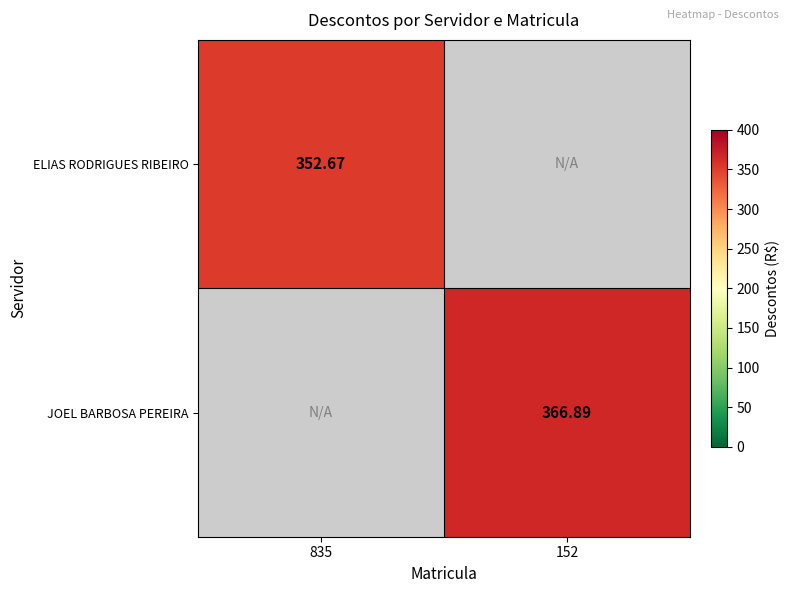

Is the value of ELIAS RODRIGUES RIBEIRO at 835 greater than the value of JOEL BARBOSA PEREIRA at 152?

No